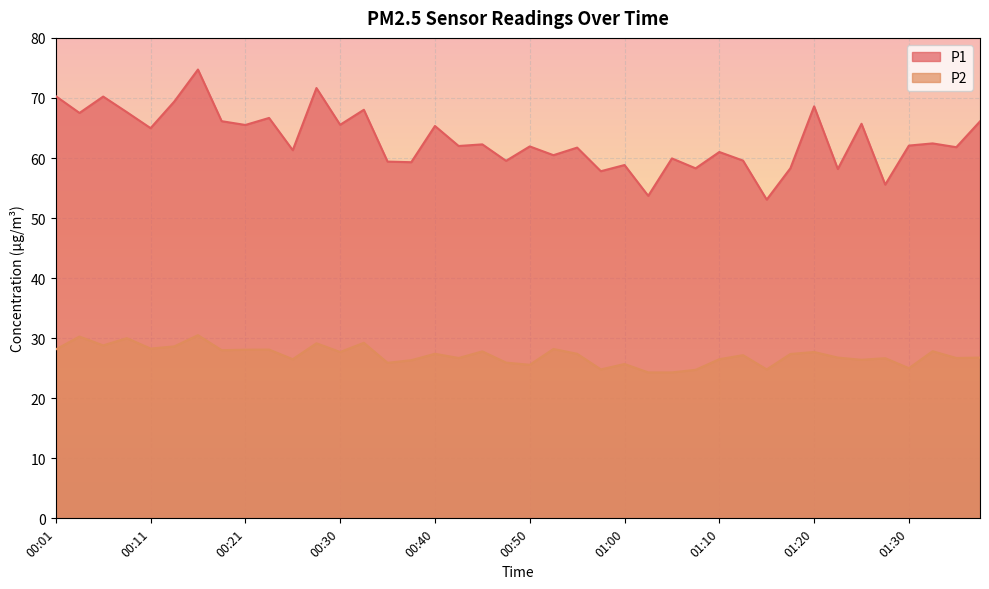

True or false: P2 and P1 intersect in this chart.

False